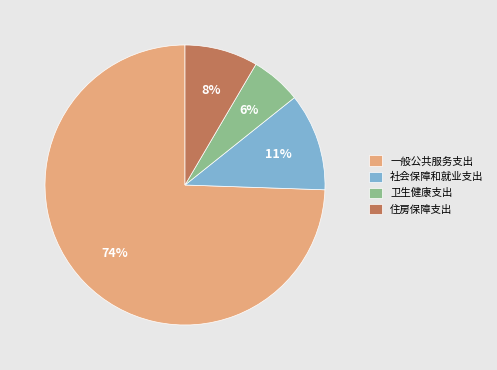

Which category has the smallest portion of the pie?

卫生健康支出